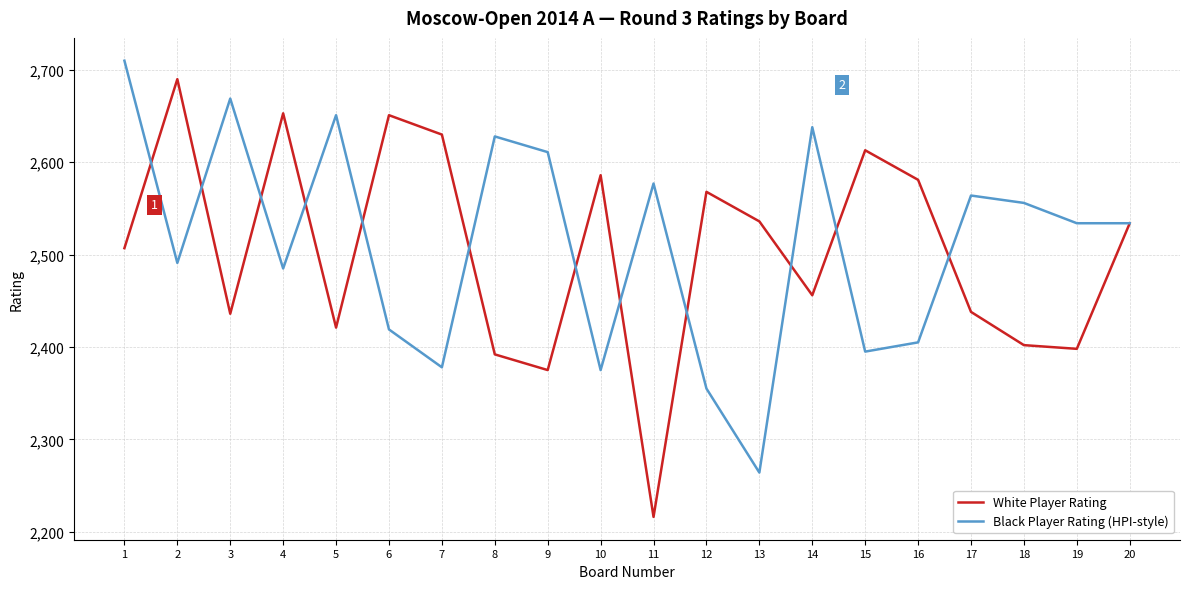

True or false: White Player Rating has more than 1 interior local peaks.

True